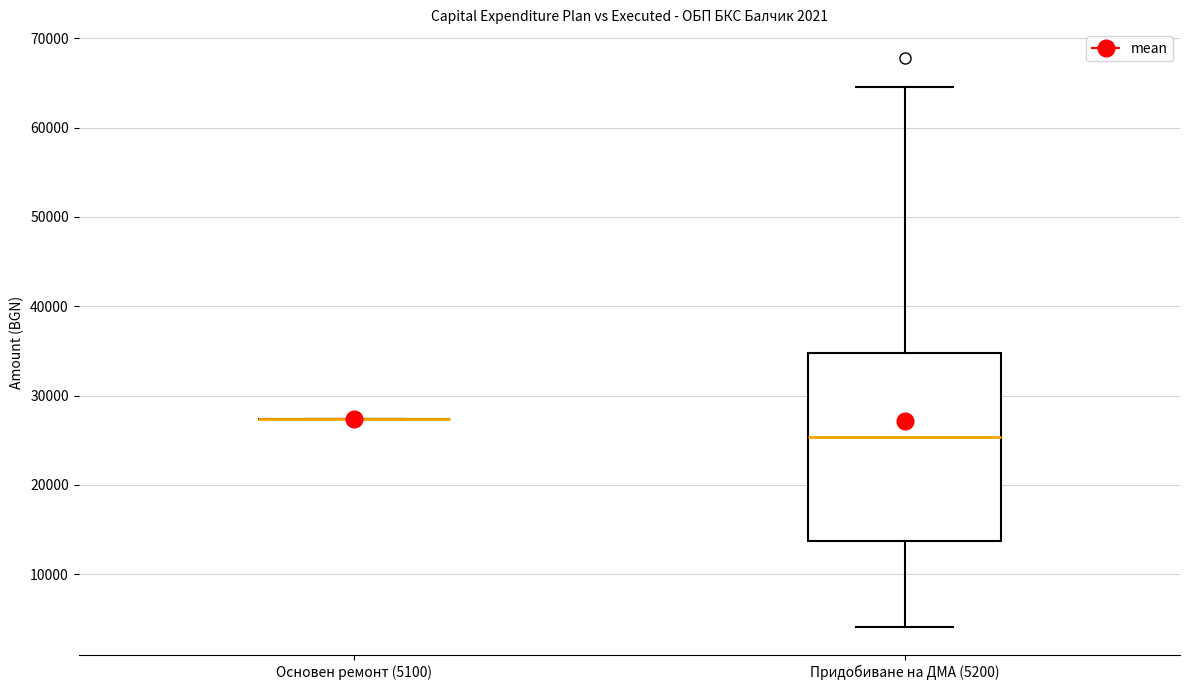

Which box is the tallest, from its lower edge to its upper edge?

Придобиване на ДМА (5200)